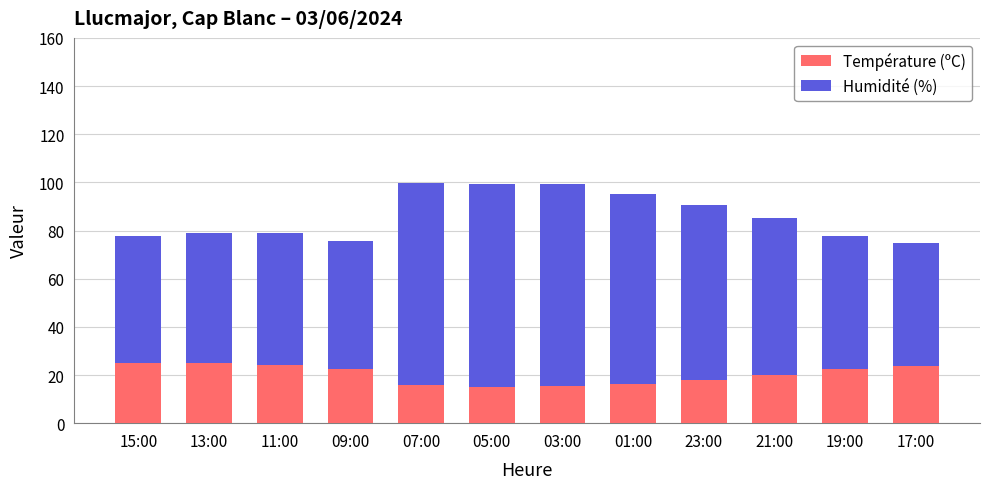

What is the total value across all series at 11:00?

79.1